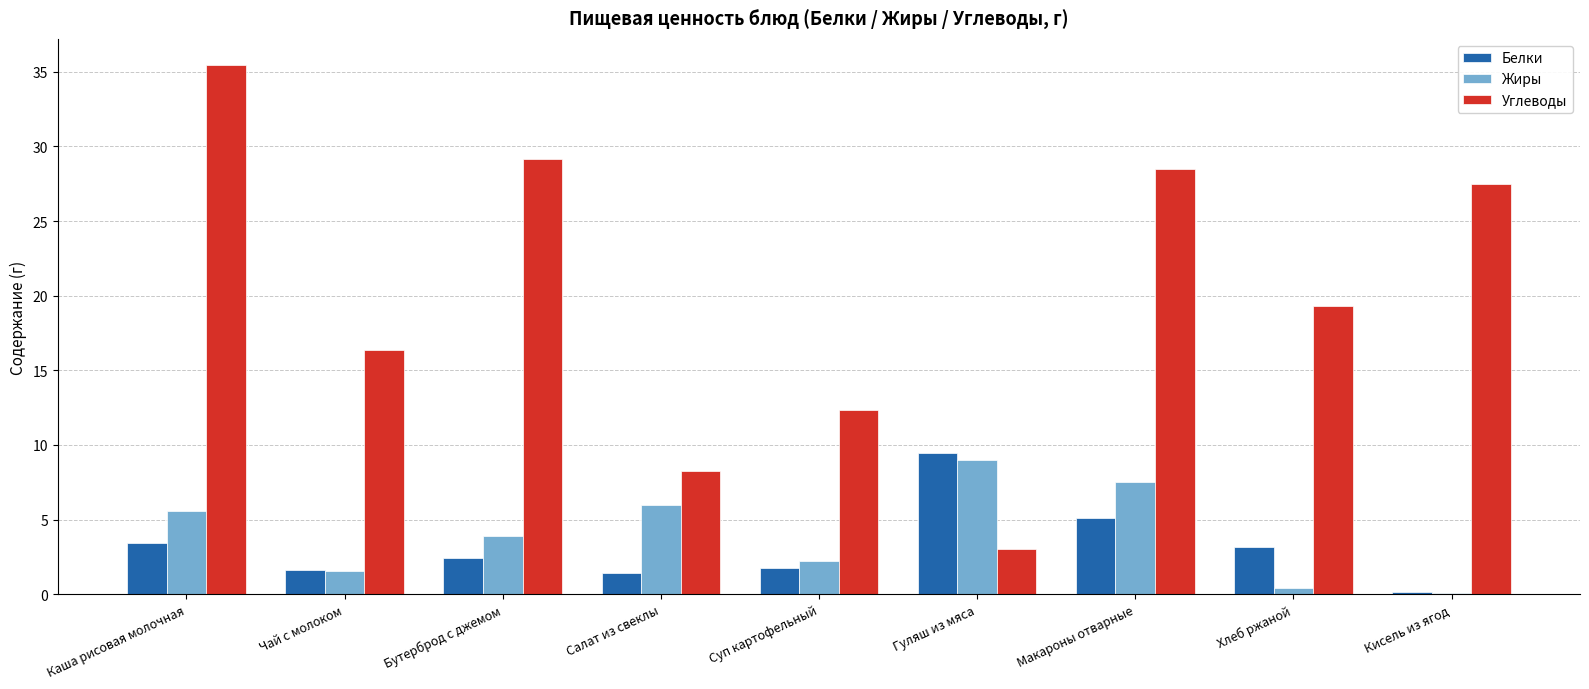

The Углеводы series shows 6.2 at Бутерброд с джемом. True or false?

False